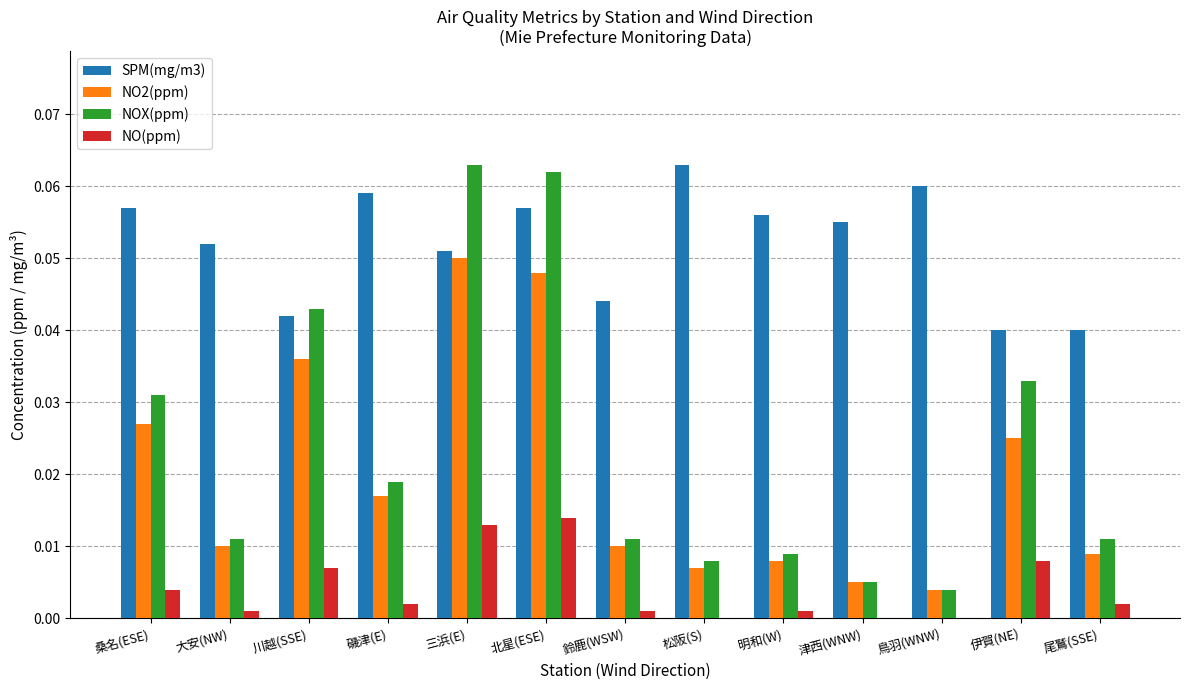

Which series changed the most between 川越(SSE) and 磯津(E)?

NOX(ppm)